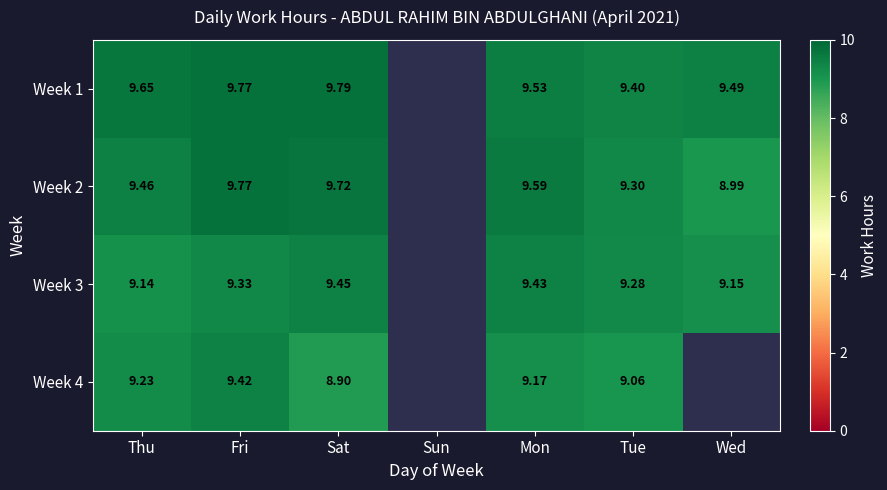

At how many categories does at least one series exceed 9?

6